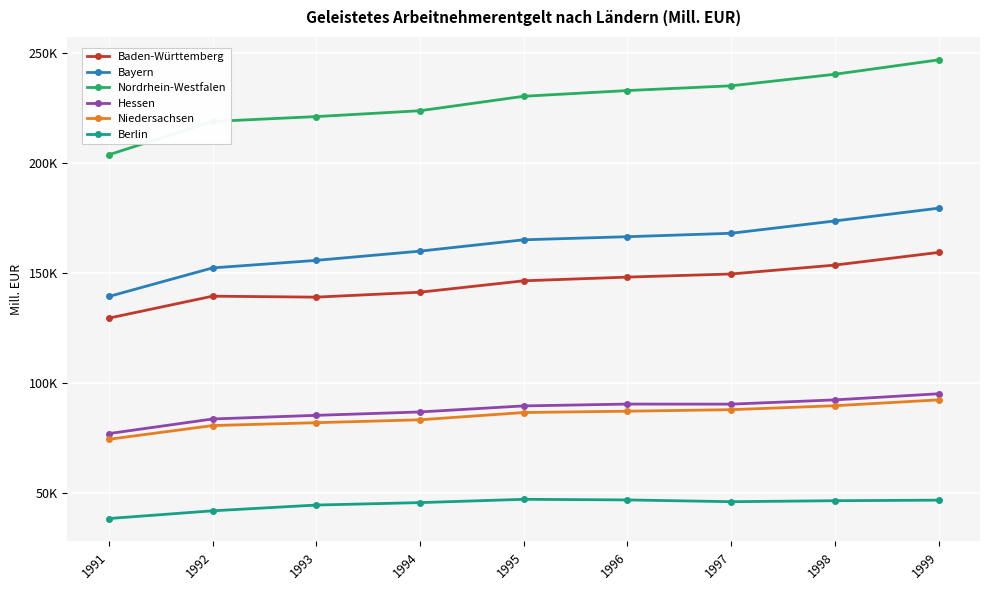

What are all the series names shown in the legend?

Baden-Württemberg, Bayern, Nordrhein-Westfalen, Hessen, Niedersachsen, Berlin